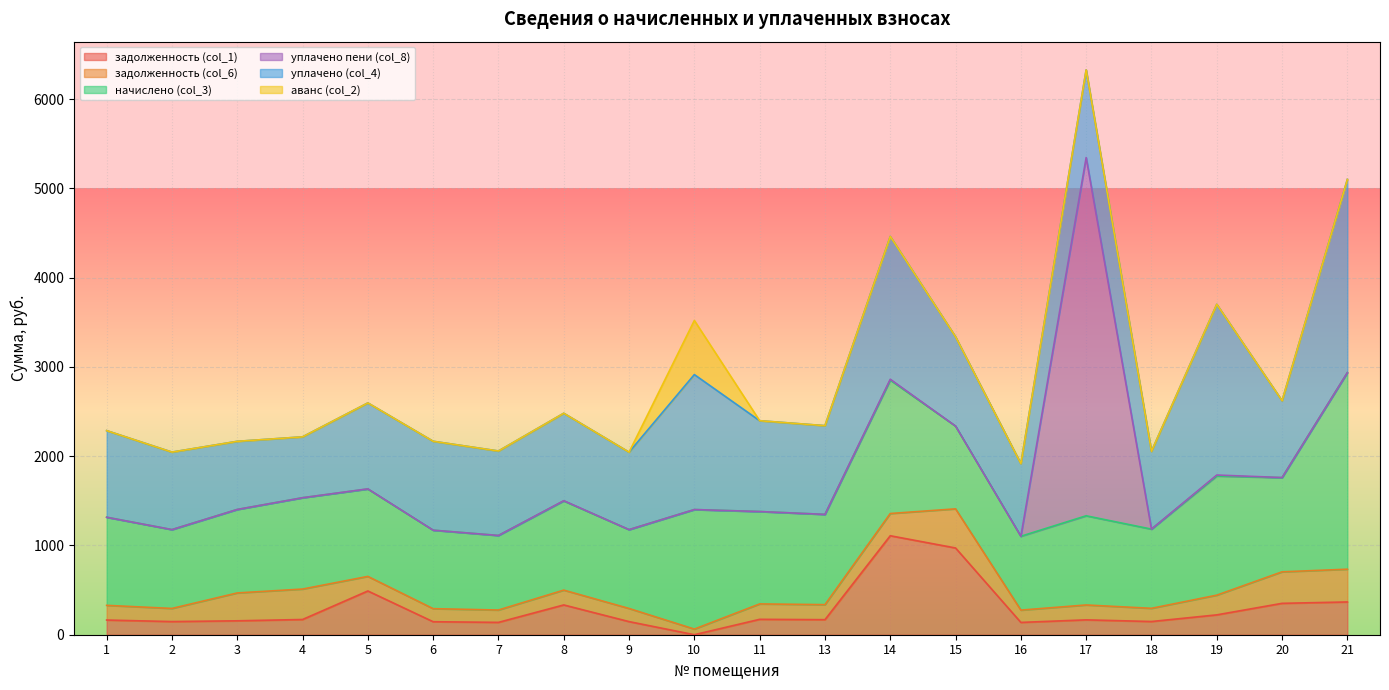

Reading left to right, what are all the values shown in this chart?

задолженность (col_1): 1=164.5	2=147.2	3=155.8	4=170.5	5=490.1	6=145.6	7=138.3	8=333.6	9=146.8	10=0.0	11=172.5	13=168.5	14=1108.7	15=971.6	16=137.9	17=166.5	18=147.8	19=222.4	20=351.5	21=367.0
задолженность (col_6): 1=164.5	2=147.2	3=312.2	4=341.0	5=163.2	6=146.3	7=138.4	8=166.1	9=147.2	10=63.1	11=172.5	13=168.5	14=249.1	15=438.3	16=137.9	17=166.7	18=147.8	19=220.8	20=352.9	21=367.0
начислено (col_3): 1=987.0	2=883.1	3=935.0	4=1023.0	5=979.0	6=879.1	7=835.1	8=999.0	9=883.1	10=1338.7	11=1034.9	13=1011.0	14=1494.5	15=927.1	16=827.2	17=999.0	18=887.1	19=1334.6	20=1054.9	21=2201.8
уплачено пени (col_8): 1=0.0	2=0.0	3=0.0	4=0.0	5=1.8	6=0.0	7=0.0	8=2.6	9=0.0	10=0.4	11=0.0	13=0.0	14=9.3	15=0.0	16=0.0	17=4012.7	18=0.0	19=11.0	20=1.3	21=0.0
уплачено (col_4): 1=970.2	2=868.1	3=763.3	4=682.0	5=962.4	6=995.9	7=946.2	8=979.5	9=867.6	10=1511.8	11=1017.3	13=993.8	14=1600.0	15=1000.0	16=813.1	17=982.0	18=871.5	19=1912.4	20=860.5	21=2164.3
аванс (col_2): 1=0.0	2=0.0	3=0.0	4=0.0	5=0.0	6=0.0	7=0.0	8=0.0	9=0.0	10=606.2	11=0.0	13=0.0	14=0.0	15=0.0	16=0.0	17=0.0	18=0.0	19=0.0	20=0.0	21=0.0